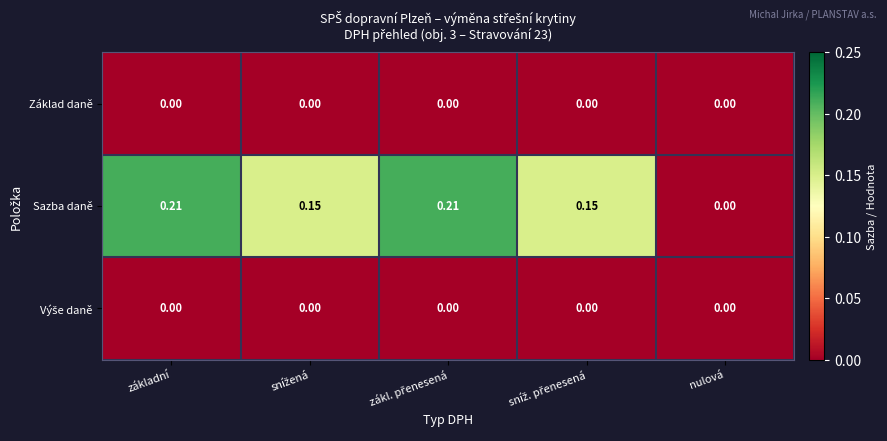

Which series has the largest total across all categories?

Sazba daně